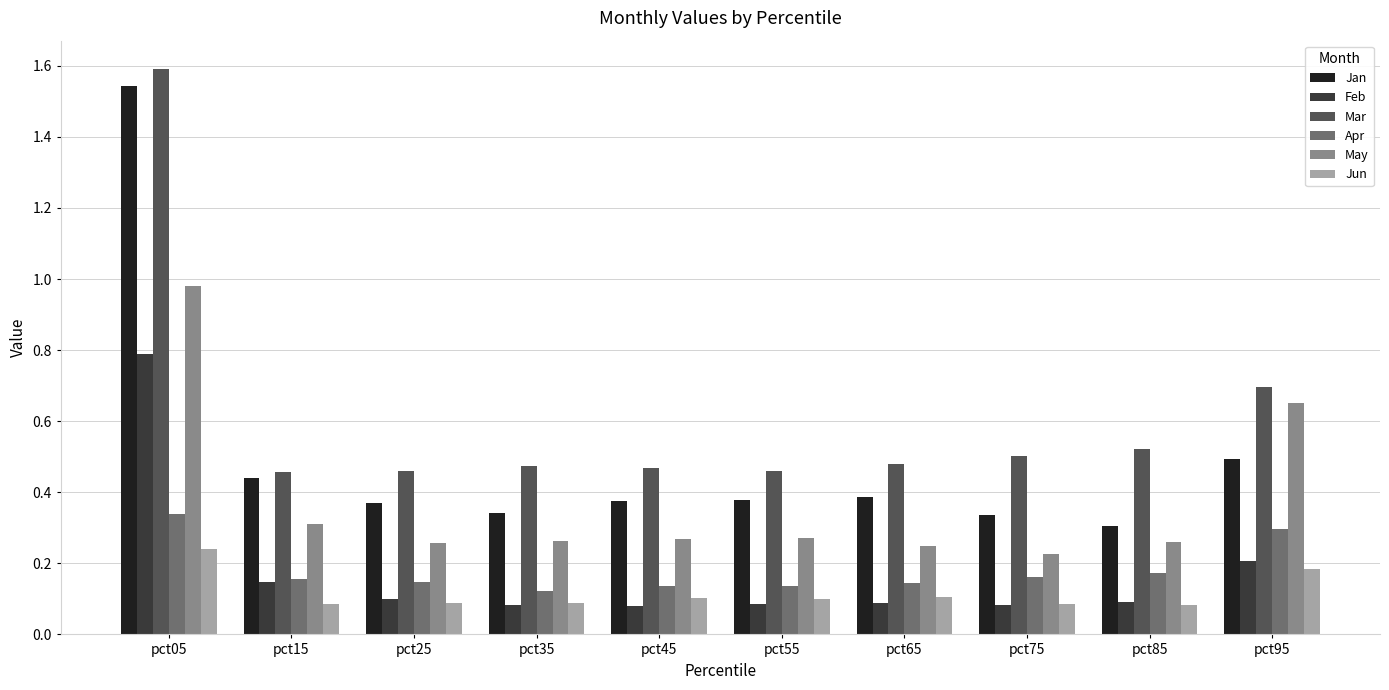

Which series has the largest total across all categories?

Mar